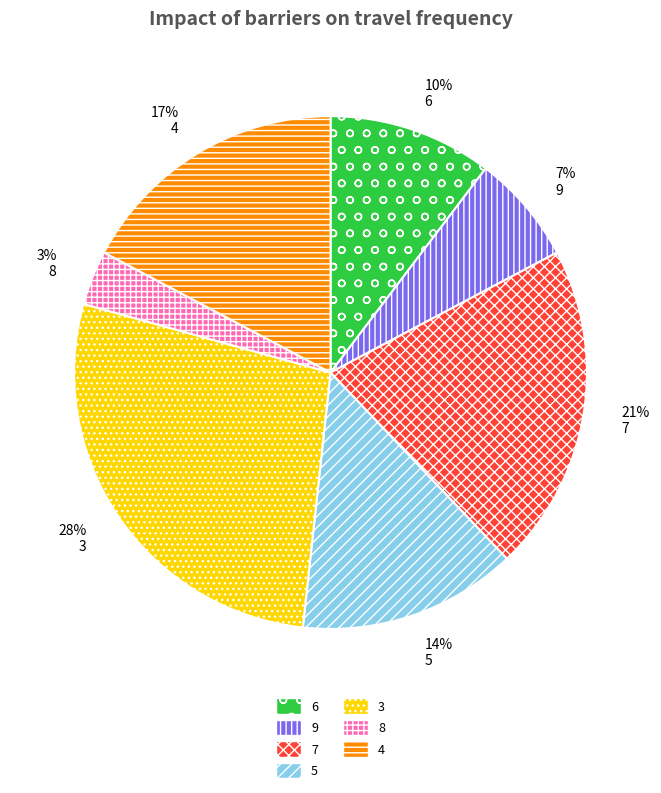

Approximately how many times larger is the value at 5 compared to 7?

0.7